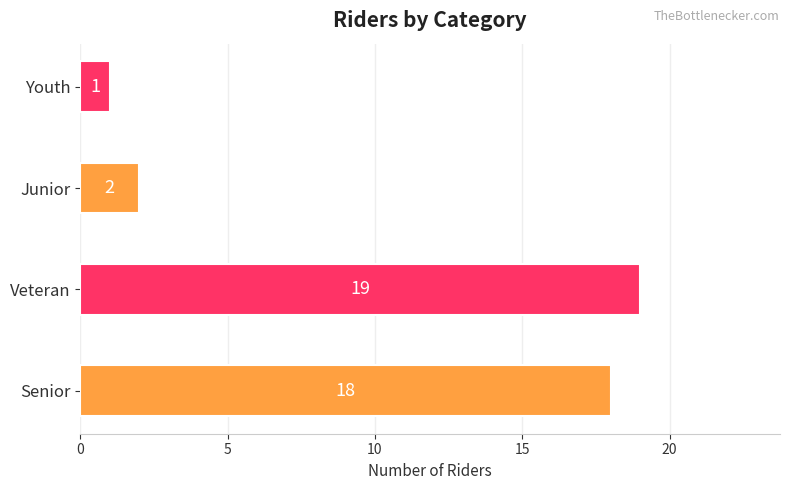

What is the sum of all values?

40